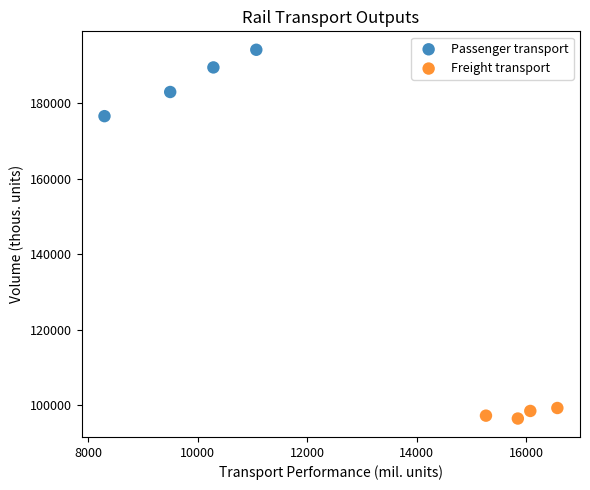

Which series reaches the minimum Y coordinate?

Freight transport